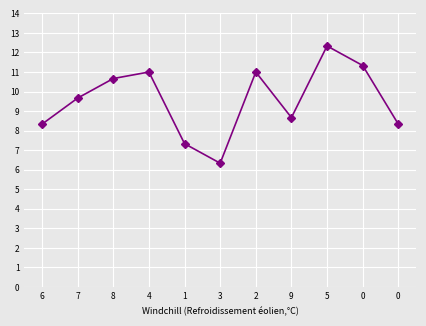

What is the value of the 9th point from the left?

12.3